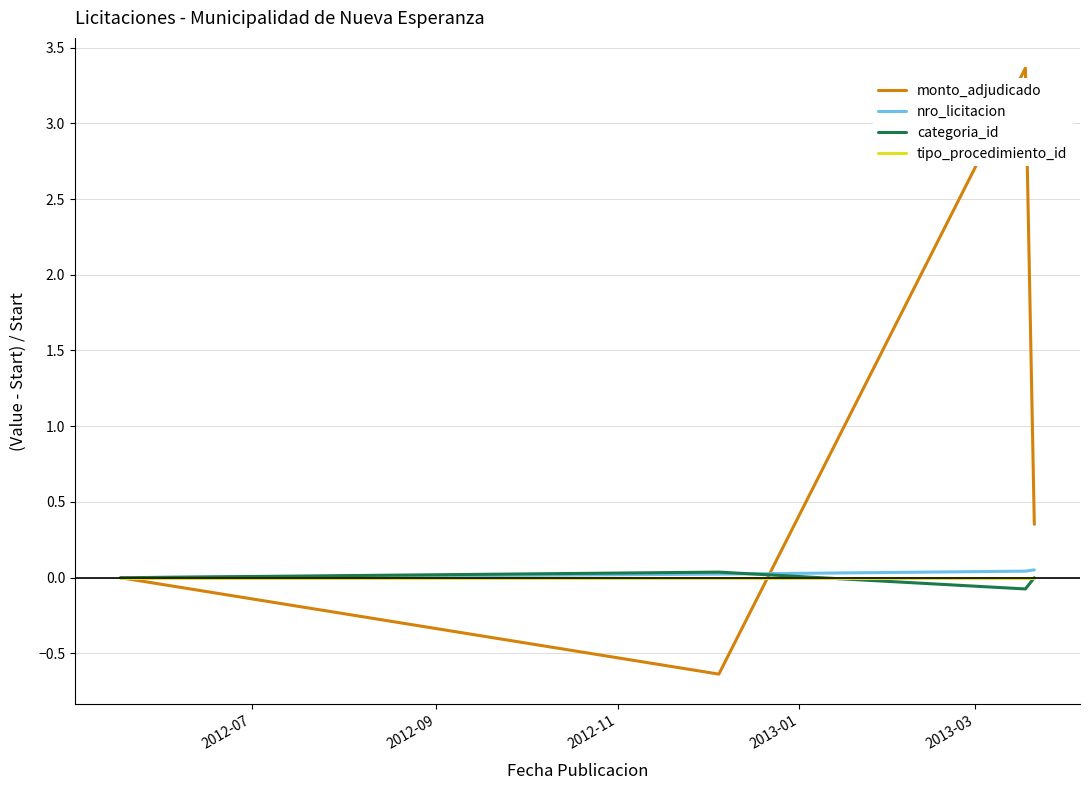

Which series has the largest range (max minus min)?

monto_adjudicado